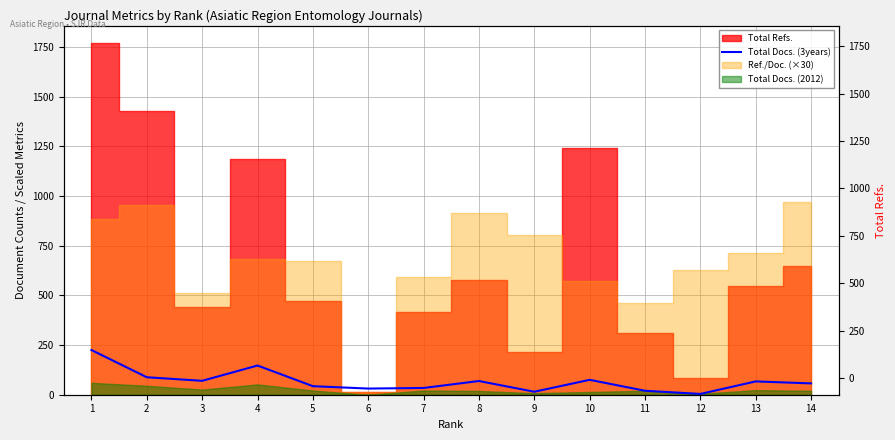

The chart shows a value of 55 at 6. True or false?

False